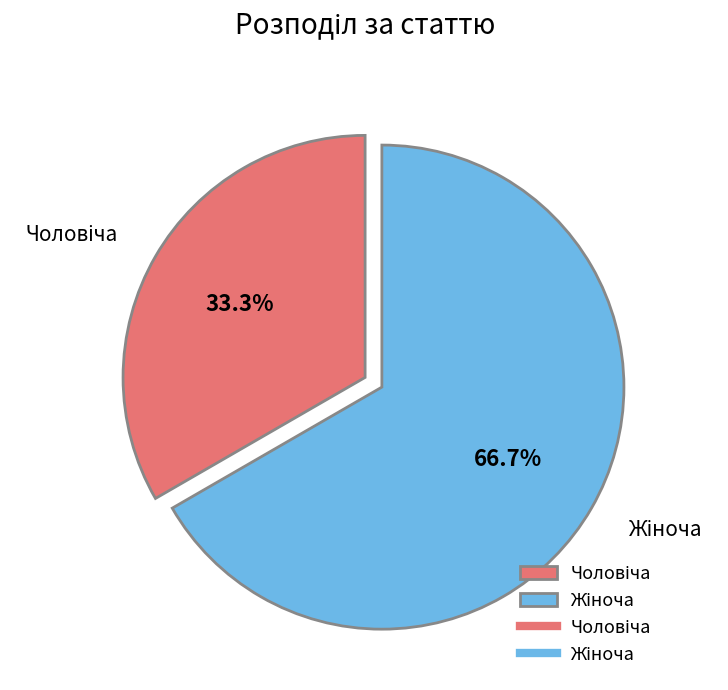

Count the number of slices in the pie.

2